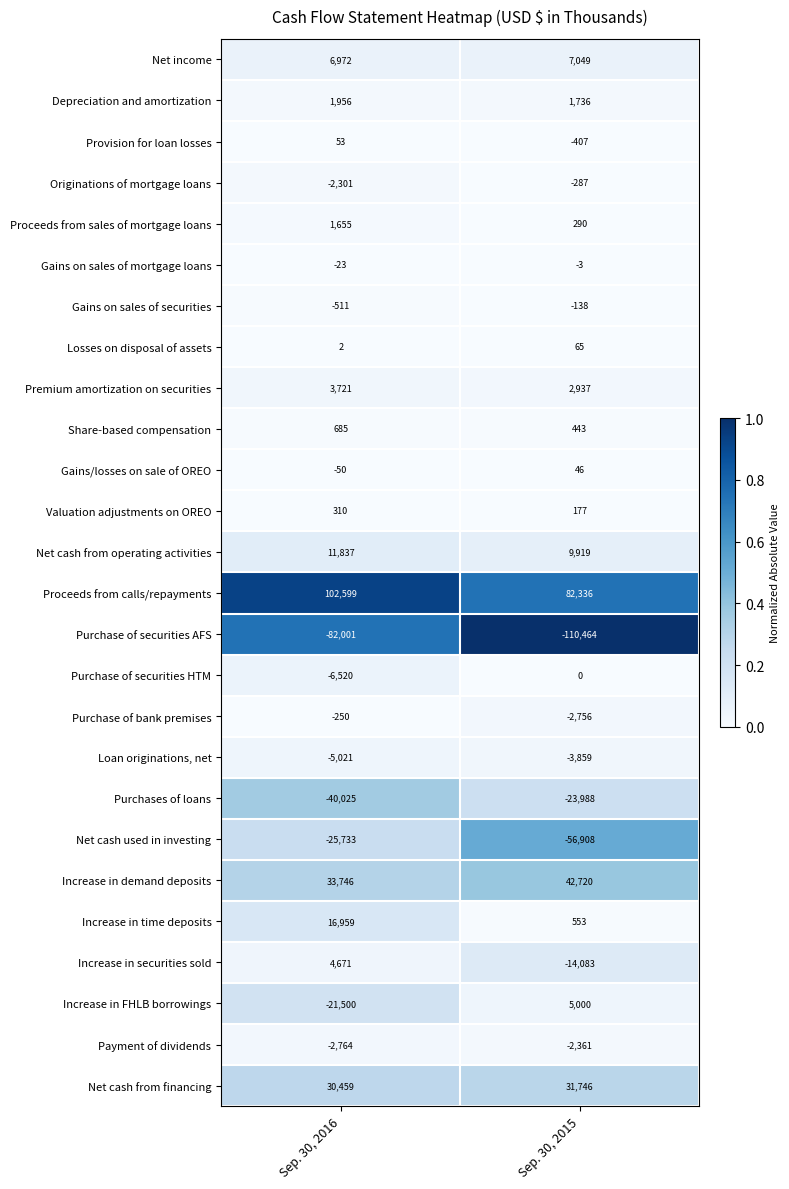

How many series are shown in this chart?

26